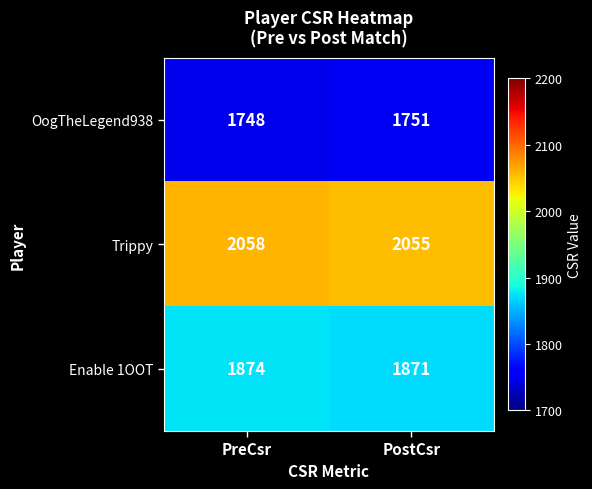

At which category is the sum across all series the highest?

PreCsr